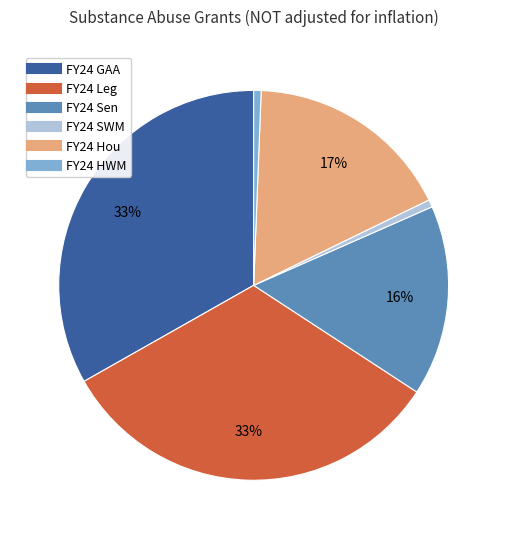

Do FY24 GAA and FY24 Leg together represent more than half of the pie?

Yes